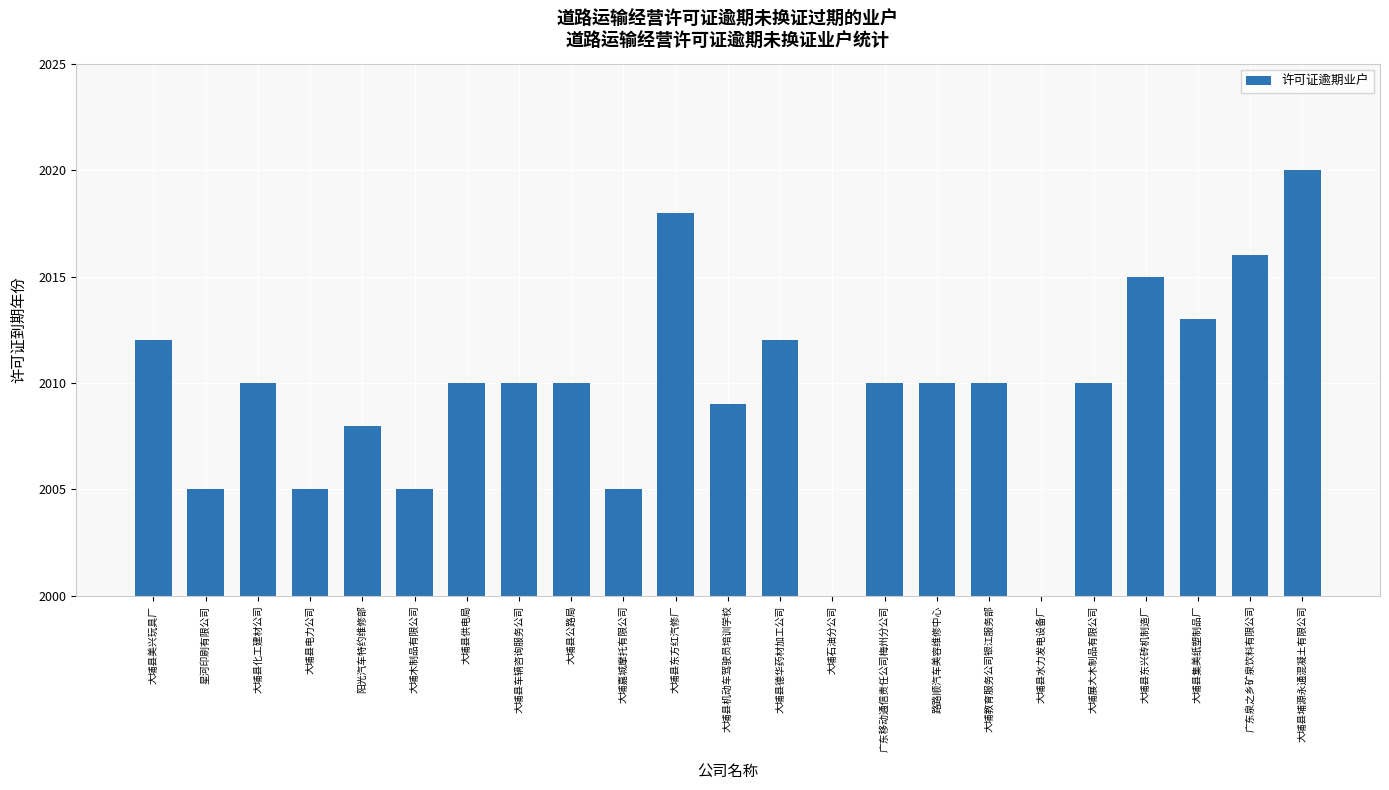

How many positive values are there?

21